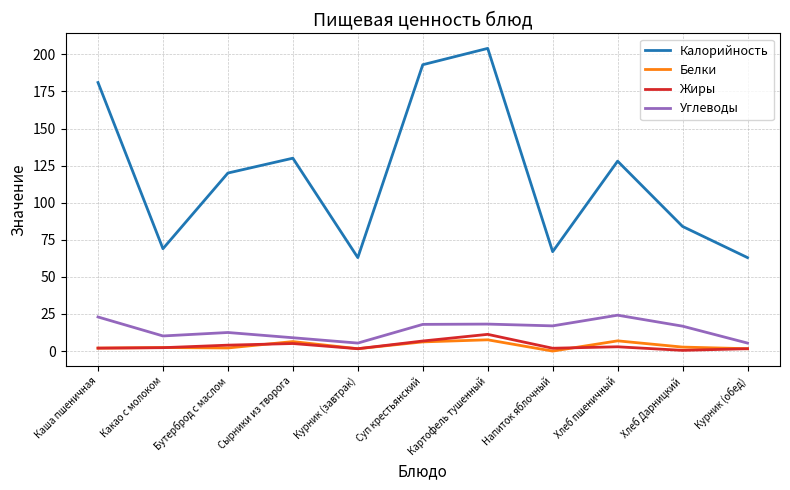

True or false: Углеводы and Жиры cross at least once.

False